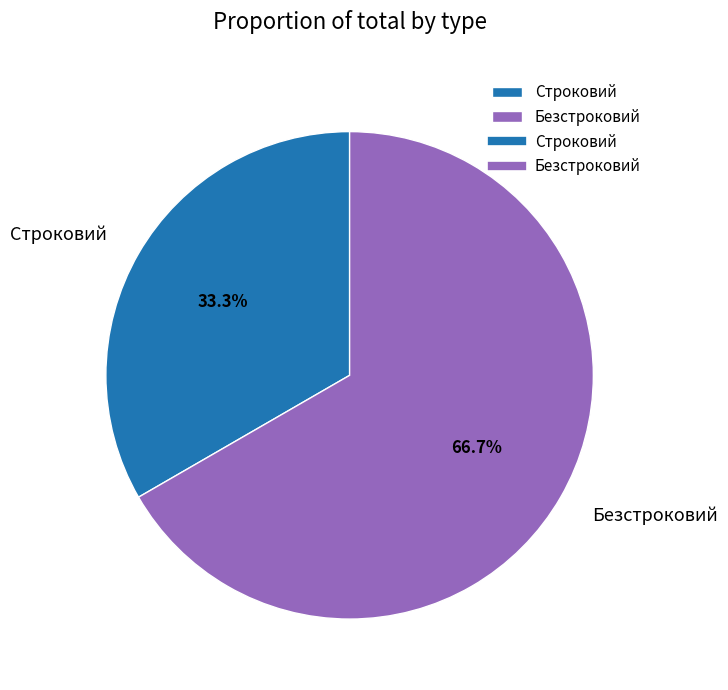

What is the largest slice in the pie chart?

Безстроковий